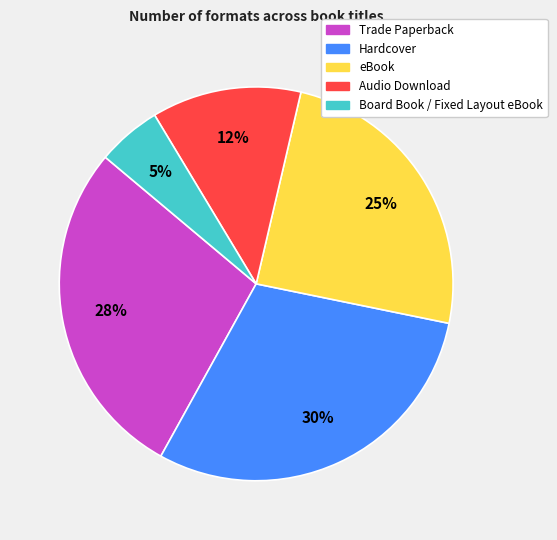

Is Hardcover the majority of the pie?

No